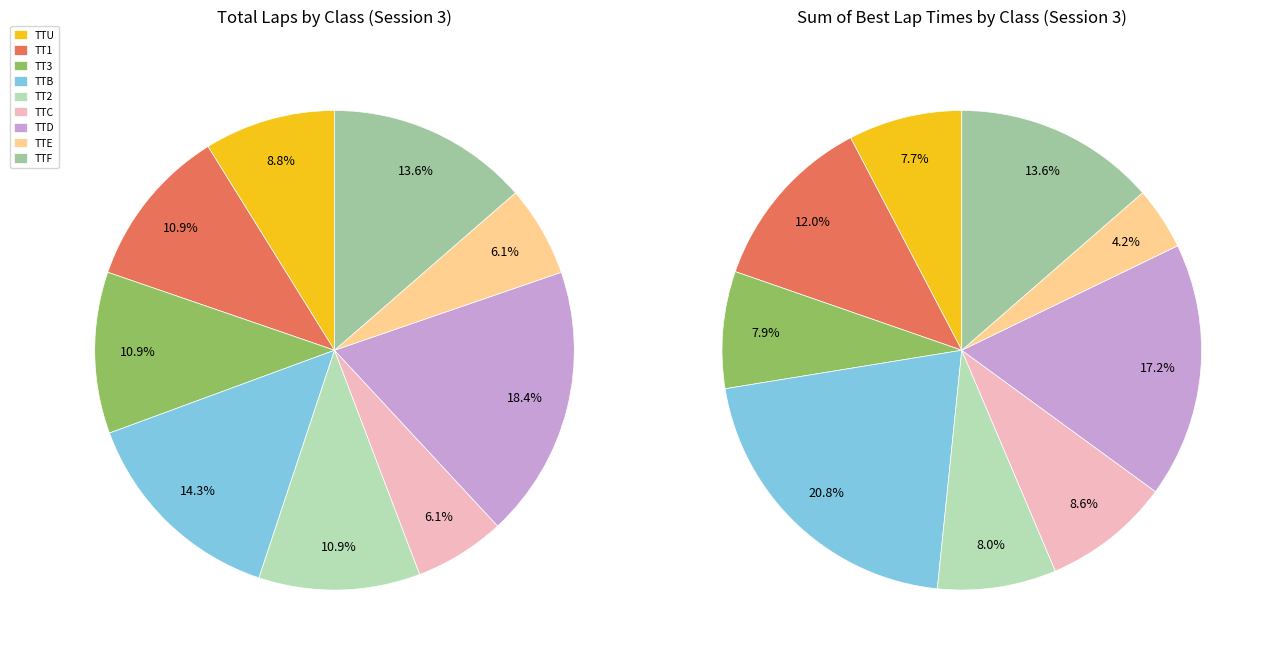

Combined, what portion of the pie is TT3 and TTC?

16.7%